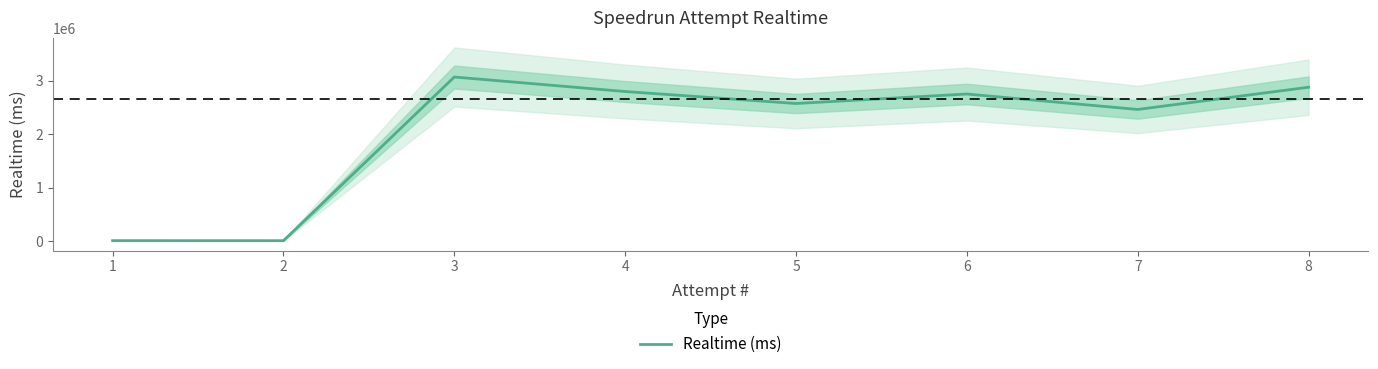

Between 2 and 7, which is larger?

7